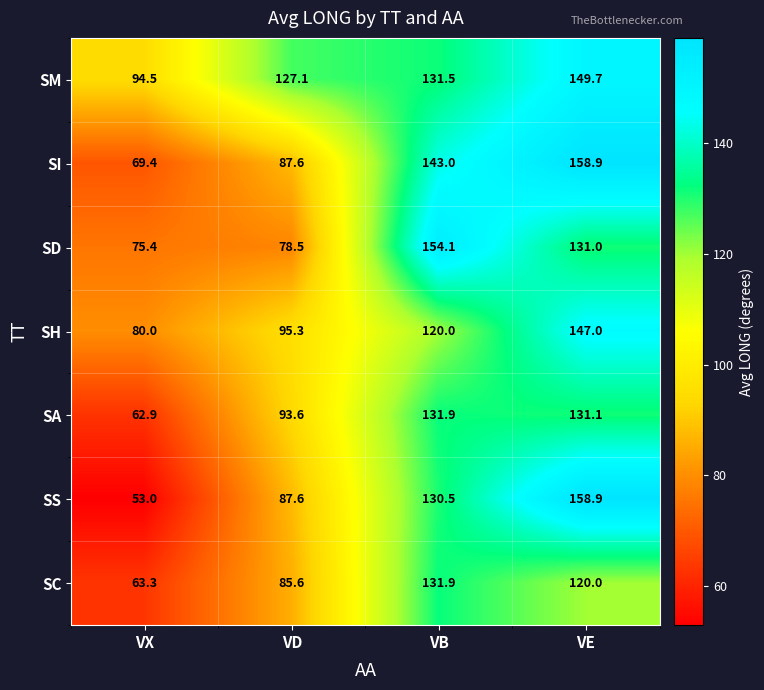

What is the average value of the SC series?

100.2